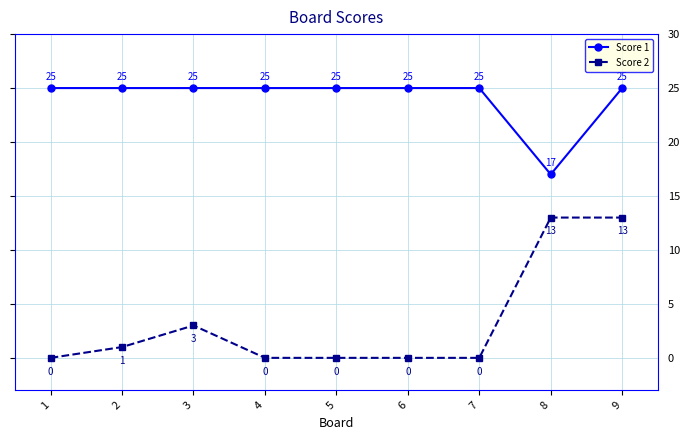

Which series has the largest range (max minus min)?

Score 2